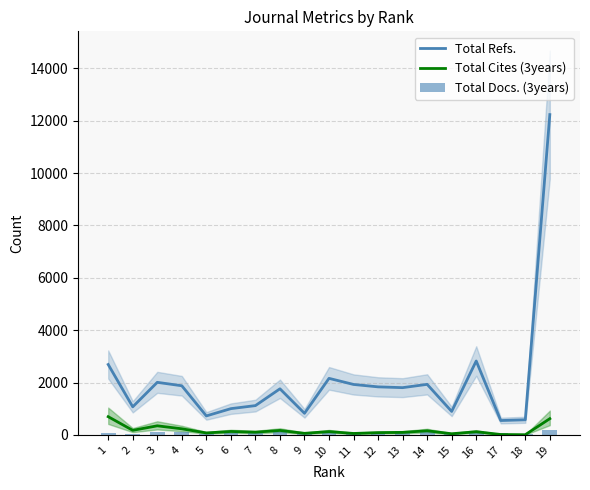

At which label does Total Docs. (3years) first exceed 77?

3